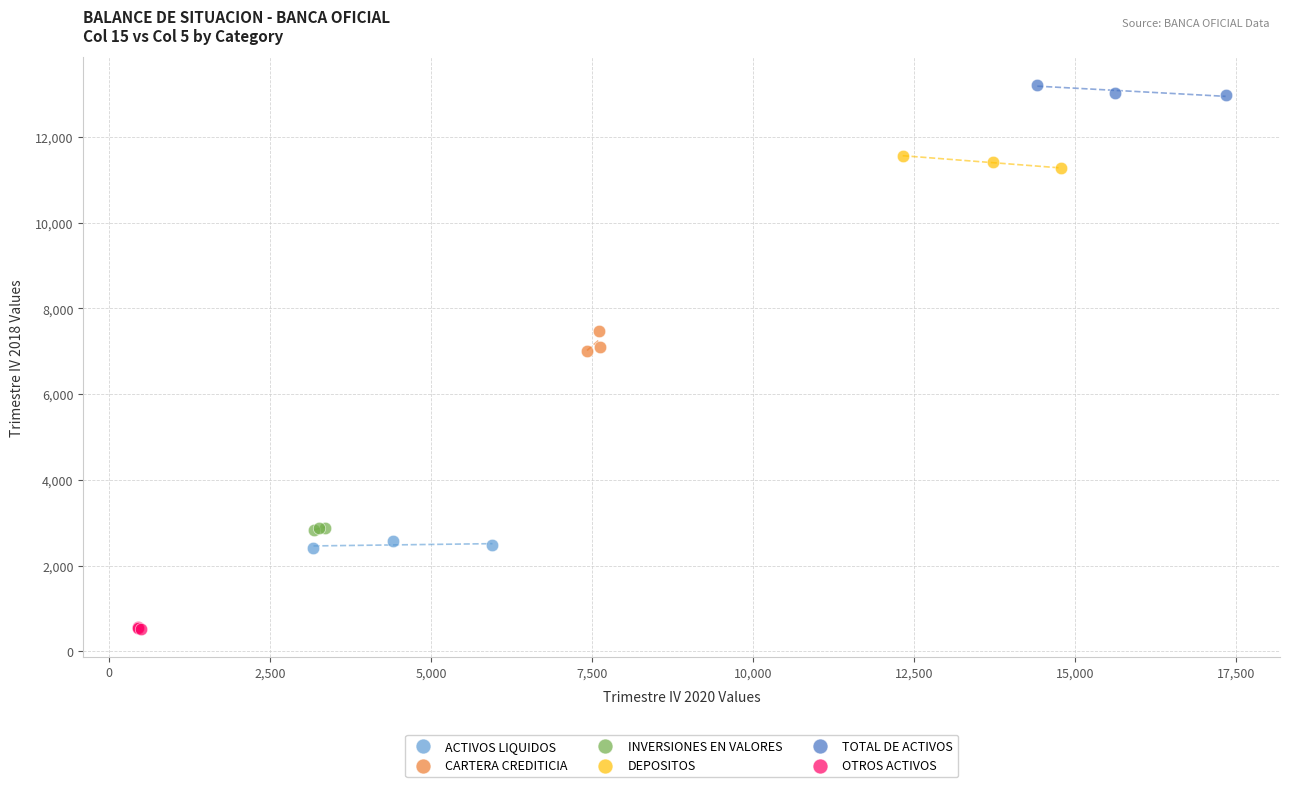

Which series reaches the minimum Y coordinate?

OTROS ACTIVOS